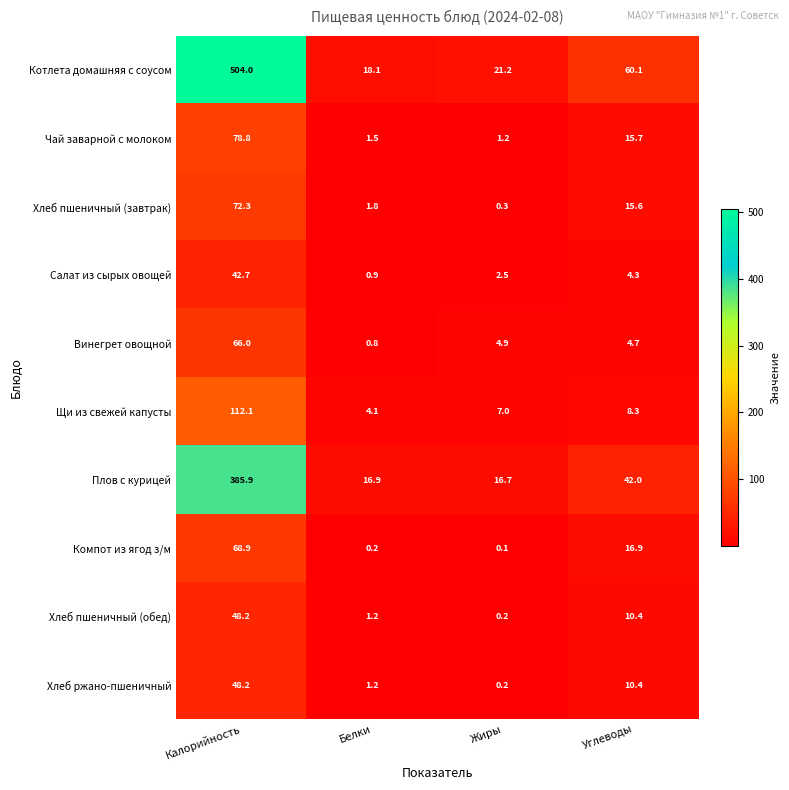

True or false: Щи из свежей капусты has a value of 43.2 at Калорийность.

False